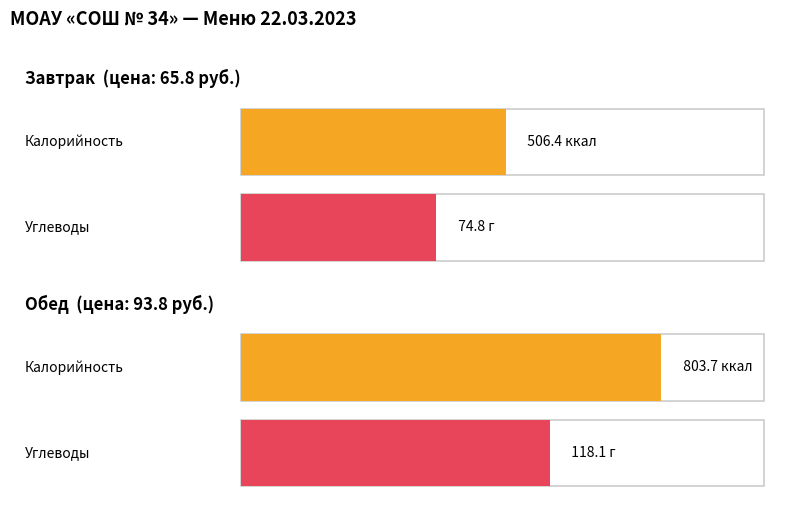

At which category is the sum across all series the highest?

Обед